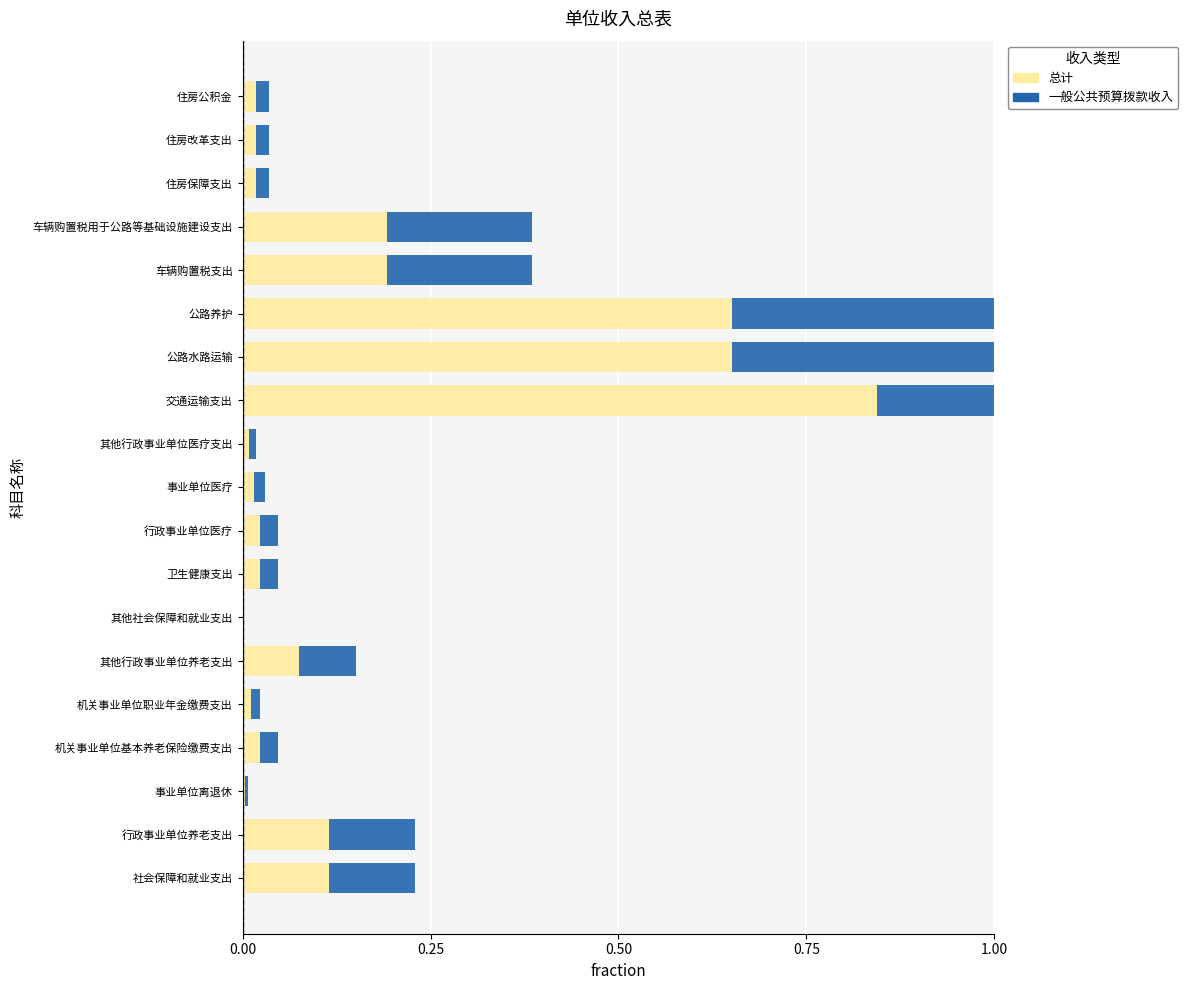

Reading right to left, what are all the values shown in this chart?

总计: 0.0	0.0	0.0	0.2	0.2	0.7	0.7	0.8	0.0	0.0	0.0	0.0	0.0	0.1	0.0	0.0	0.0	0.1	0.1
一般公共预算拨款收入: 0.0	0.0	0.0	0.2	0.2	0.7	0.7	0.8	0.0	0.0	0.0	0.0	0.0	0.1	0.0	0.0	0.0	0.1	0.1